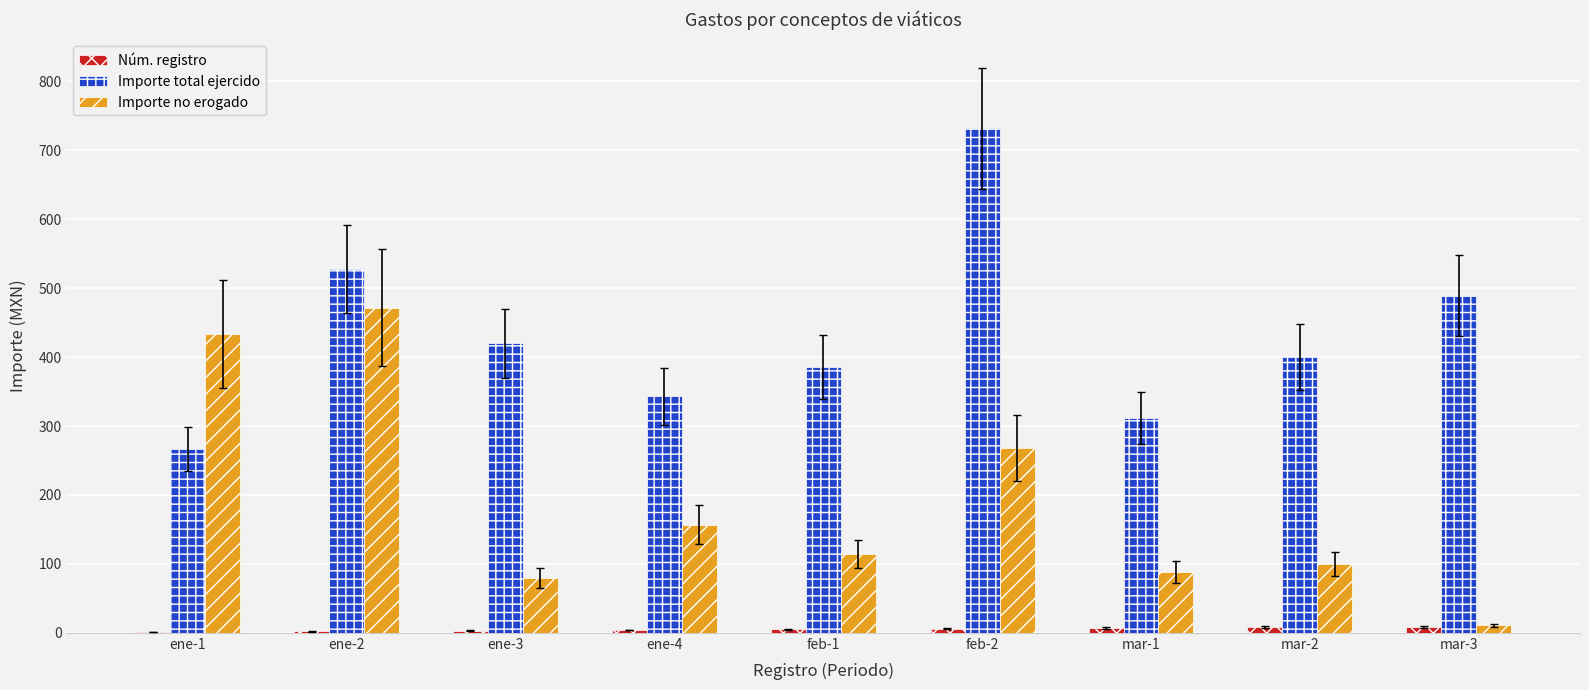

What are all the series names shown in the legend?

Núm. registro, Importe total ejercido, Importe no erogado